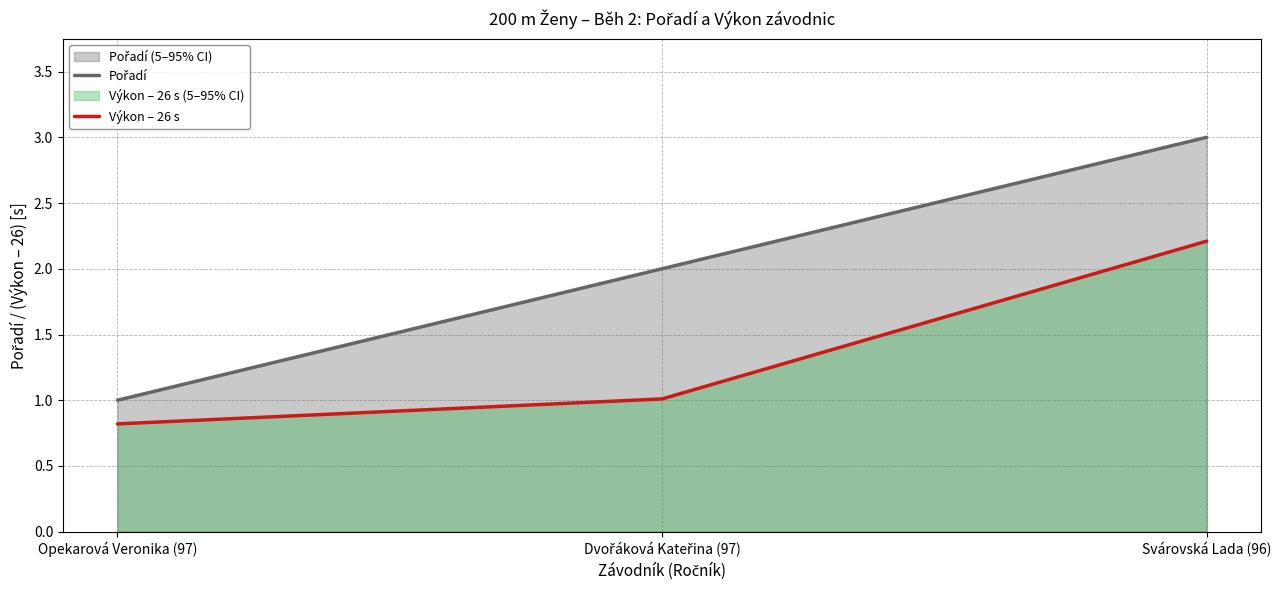

True or false: Výkon – 26 s has a value of 1.0 at Svárovská Lada (96).

False